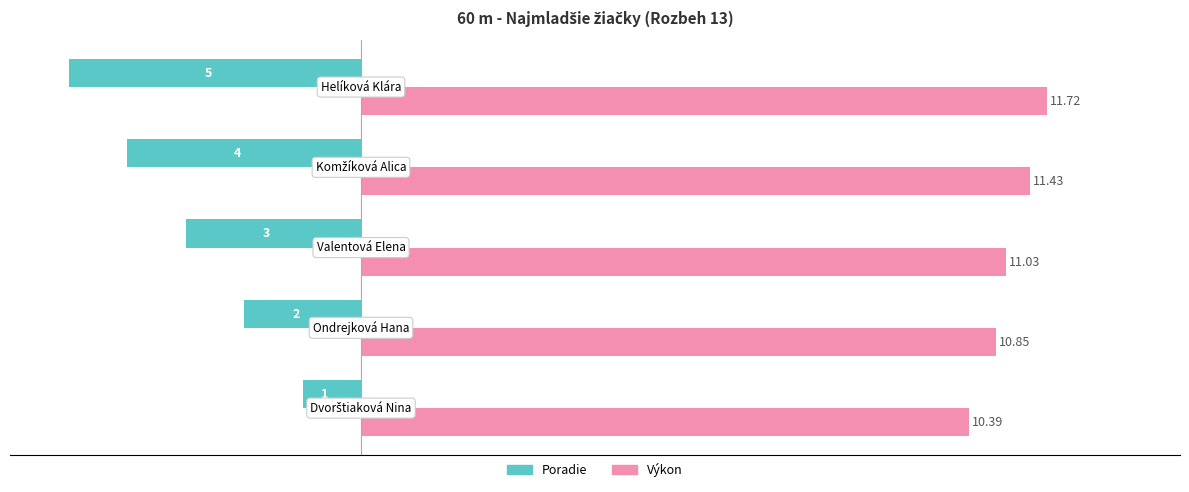

Rank the series by their average value, from highest to lowest.

Výkon, Poradie